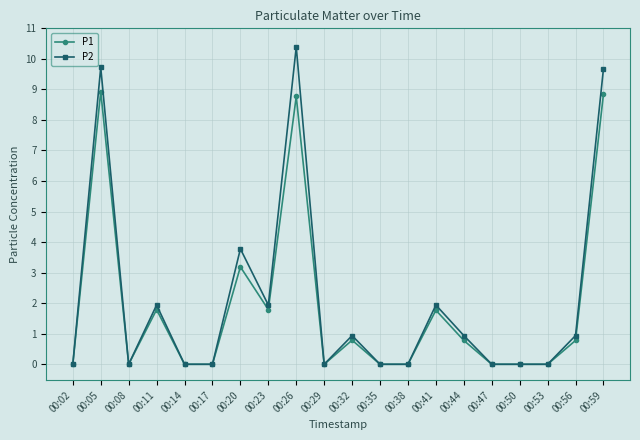

What is the difference between the P2 values at 00:32 and 00:41?

1.0